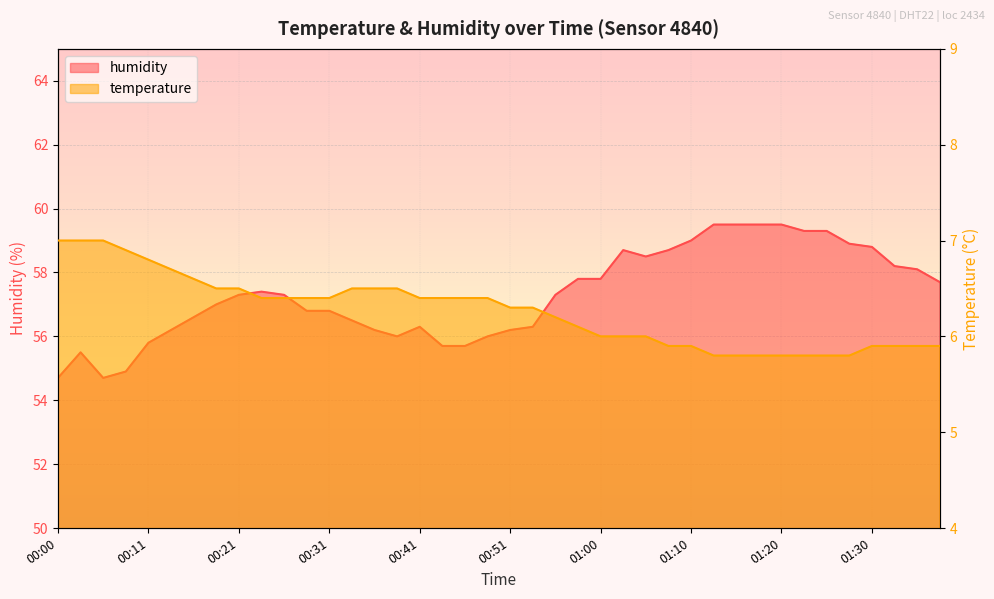

Reading left to right, transcribe all the data shown in this chart.

temperature: 7.0	7.0	7.0	6.9	6.8	6.7	6.6	6.5	6.5	6.4	6.4	6.4	6.4	6.5	6.5	6.5	6.4	6.4	6.4	6.4	6.3	6.3	6.2	6.1	6.0	6.0	6.0	5.9	5.9	5.8	5.8	5.8	5.8	5.8	5.8	5.8	5.9	5.9	5.9	5.9
humidity: 54.7	55.5	54.7	54.9	55.8	56.2	56.6	57.0	57.3	57.4	57.3	56.8	56.8	56.5	56.2	56.0	56.3	55.7	55.7	56.0	56.2	56.3	57.3	57.8	57.8	58.7	58.5	58.7	59.0	59.5	59.5	59.5	59.5	59.3	59.3	58.9	58.8	58.2	58.1	57.7